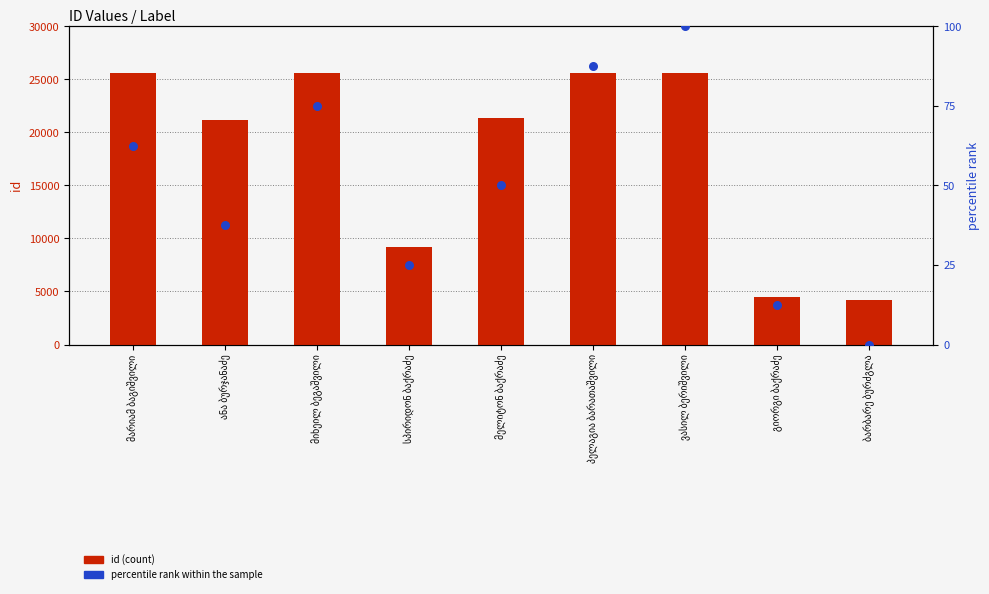

At which category is the sum across all series the highest?

ვასილ ბერიშვილი